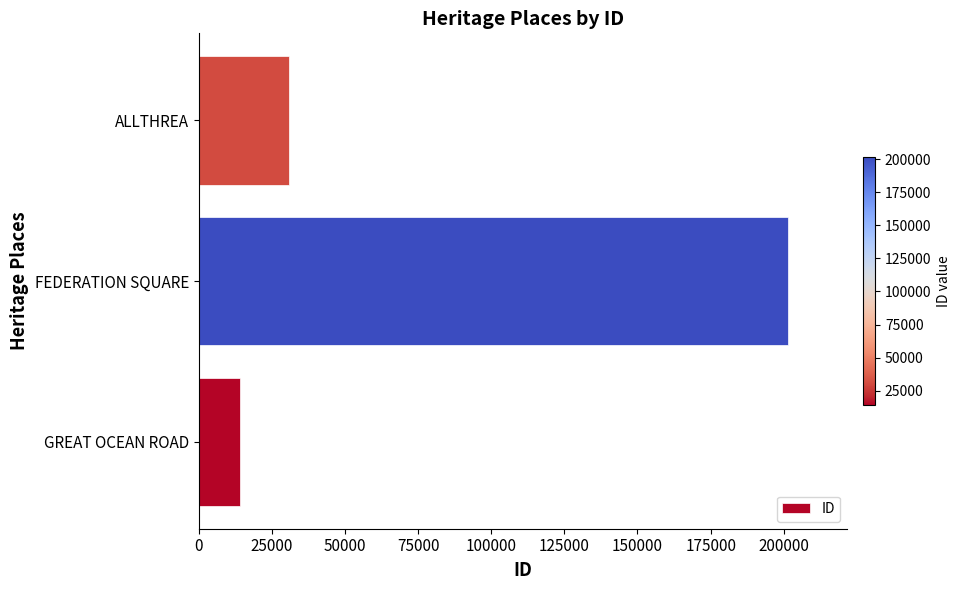

What is the ratio of the value at FEDERATION SQUARE to the value at ALLTHREA?

6.5